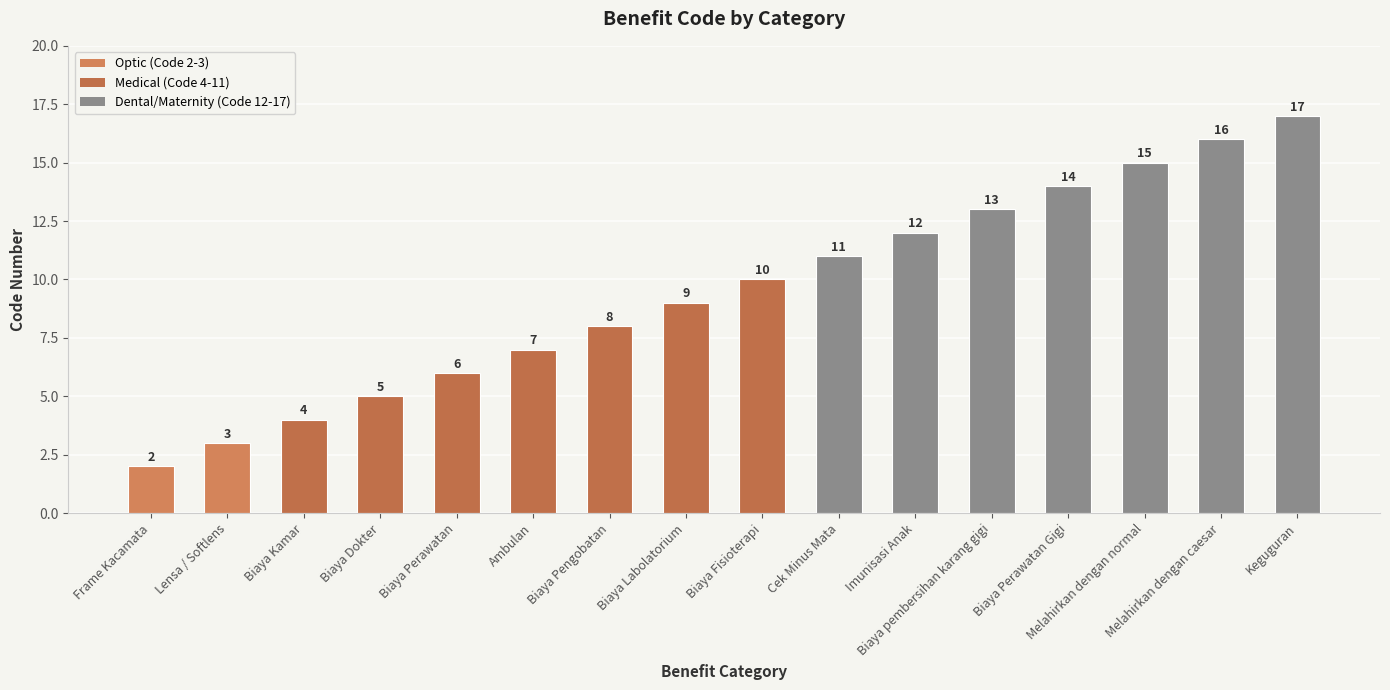

What is the value of the 13th bar from the left?

14